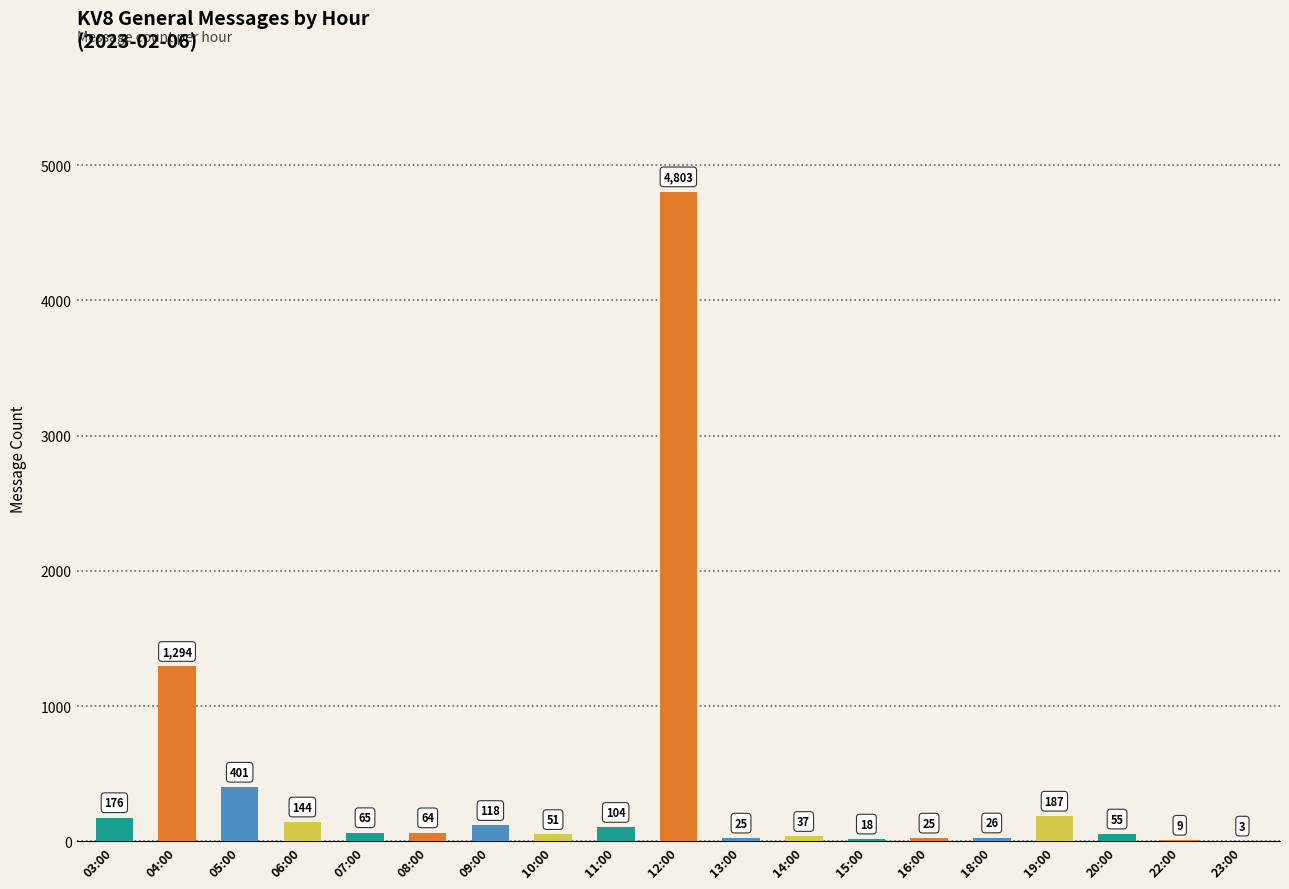

Count the number of categories in the chart.

19